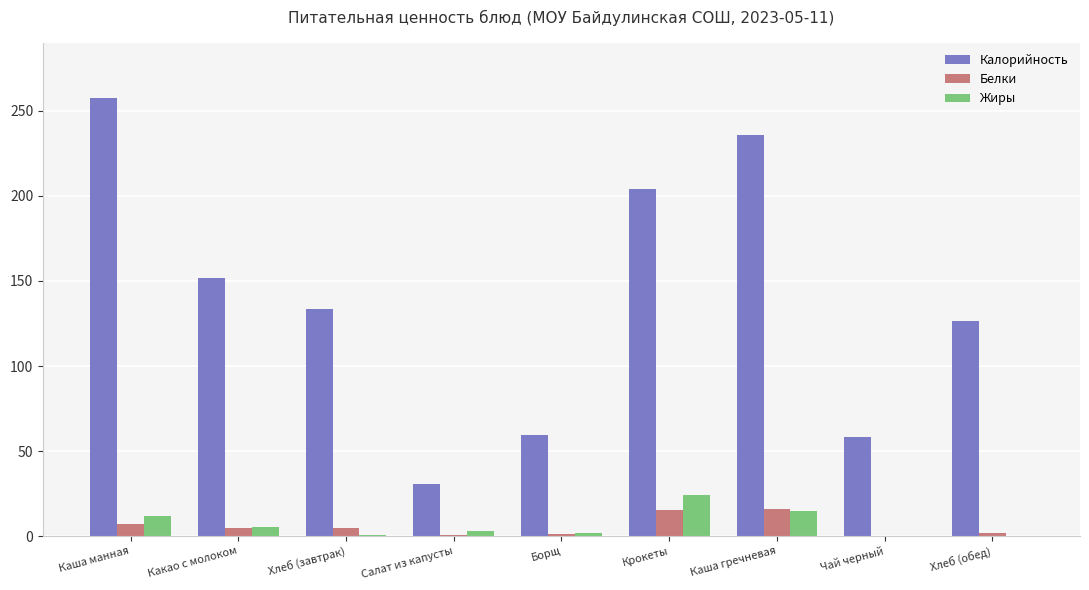

What is the greatest value displayed?

257.6